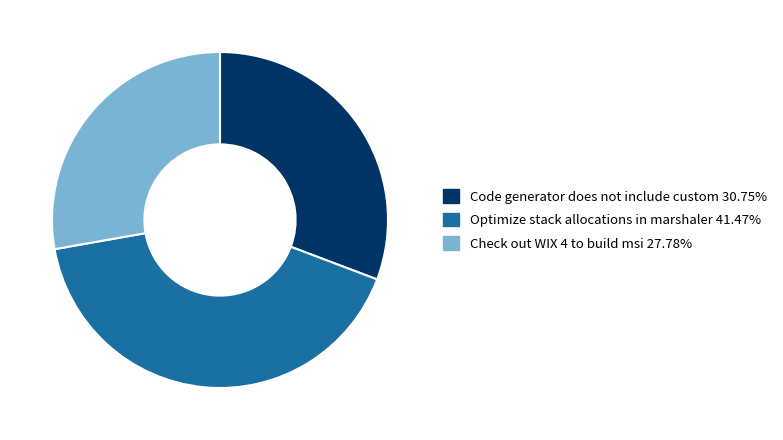

Approximately how many times larger is the value at Check out WIX 4 to build msi compared to Code generator does not include custom?

0.9